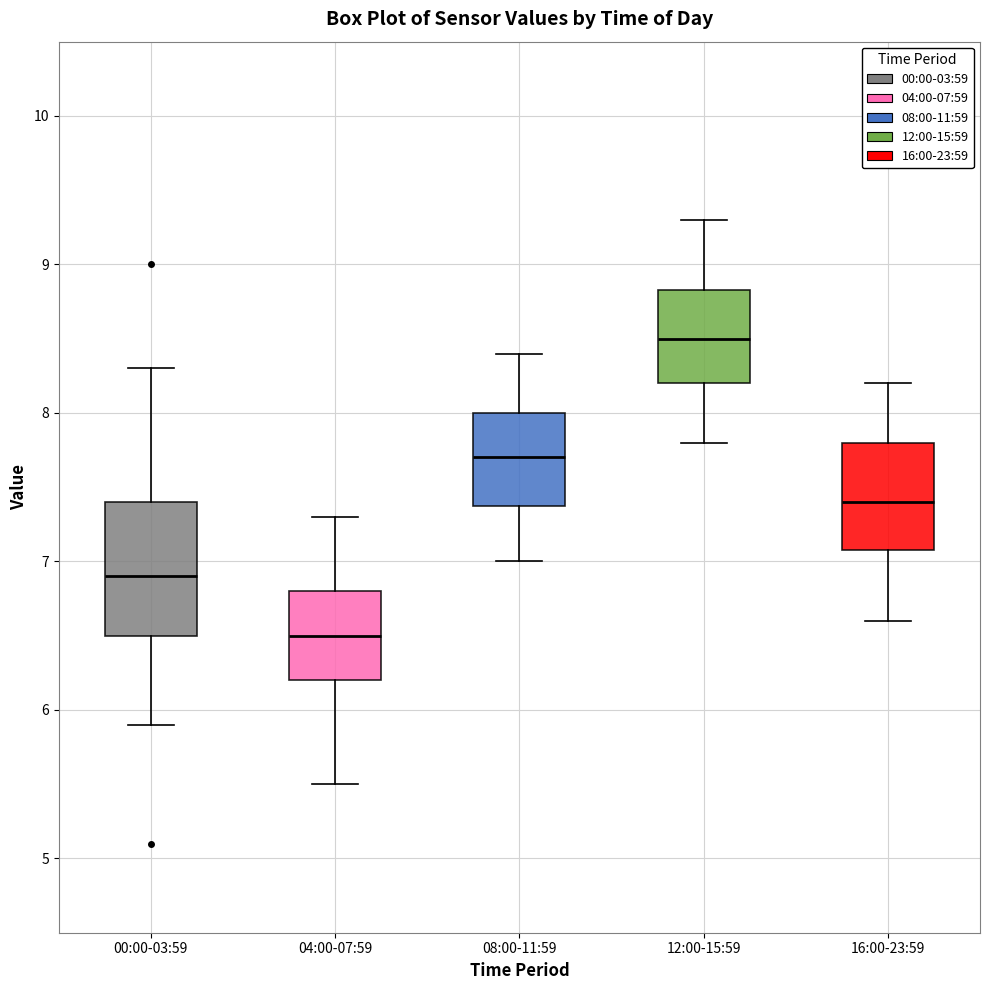

Comparing the boxes themselves (not the whiskers), which one is the tallest?

00:00-03:59